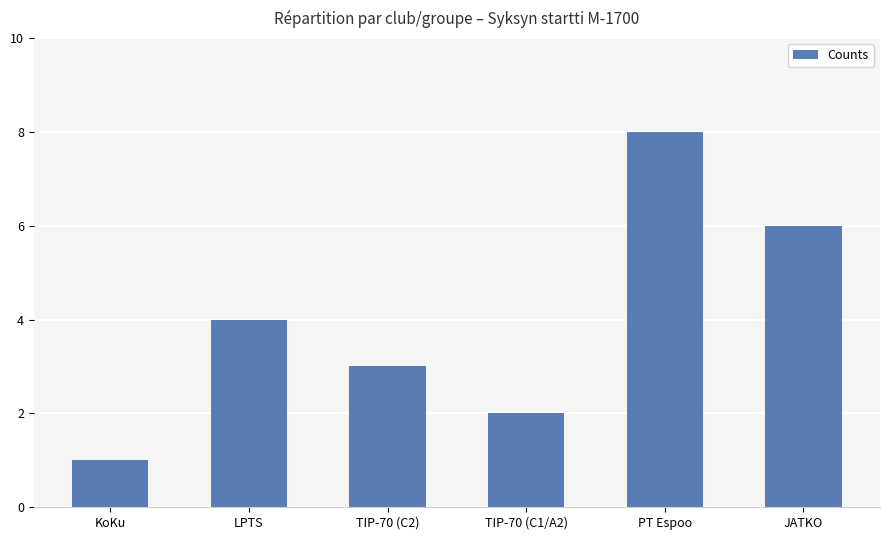

What is the label of the 4th bar from the right?

TIP-70 (C2)